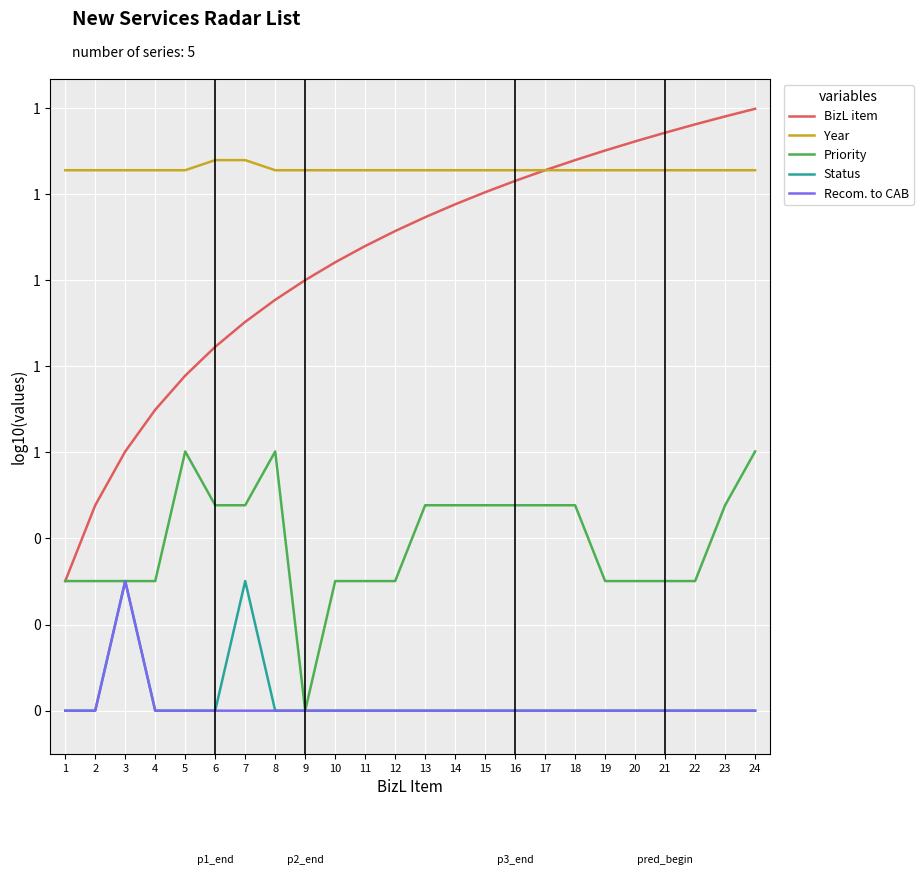

What are all the series names shown in the legend?

BizL item, Year, Priority, Status, Recom. to CAB